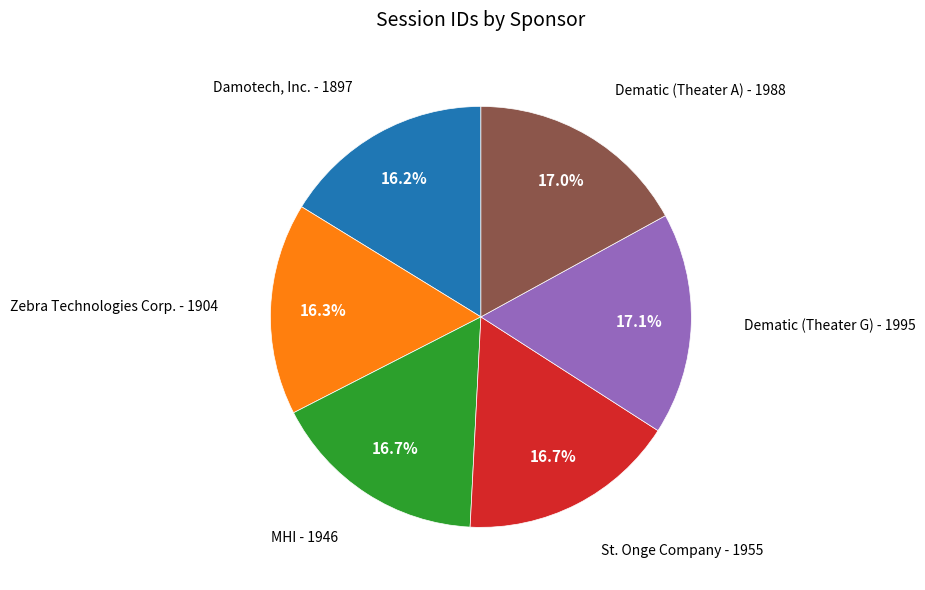

To the nearest percent, what is the average slice percentage?

17%